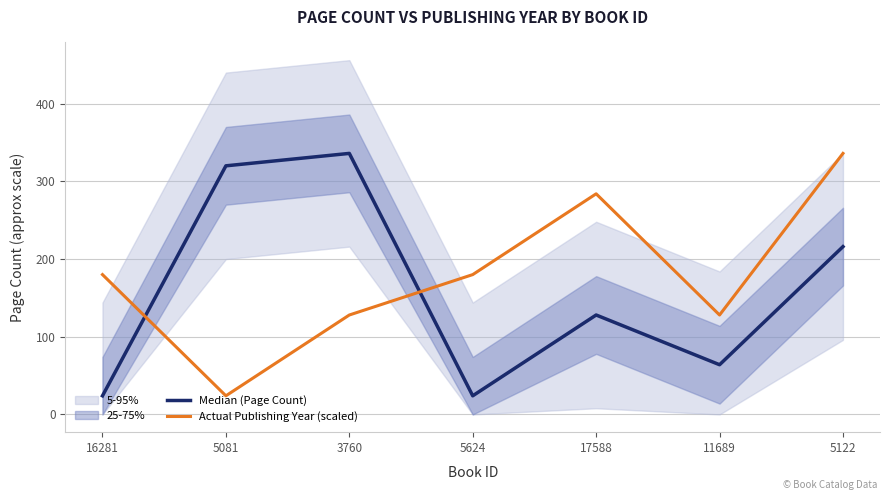

Does the chart display data point markers on the line(s)?

No